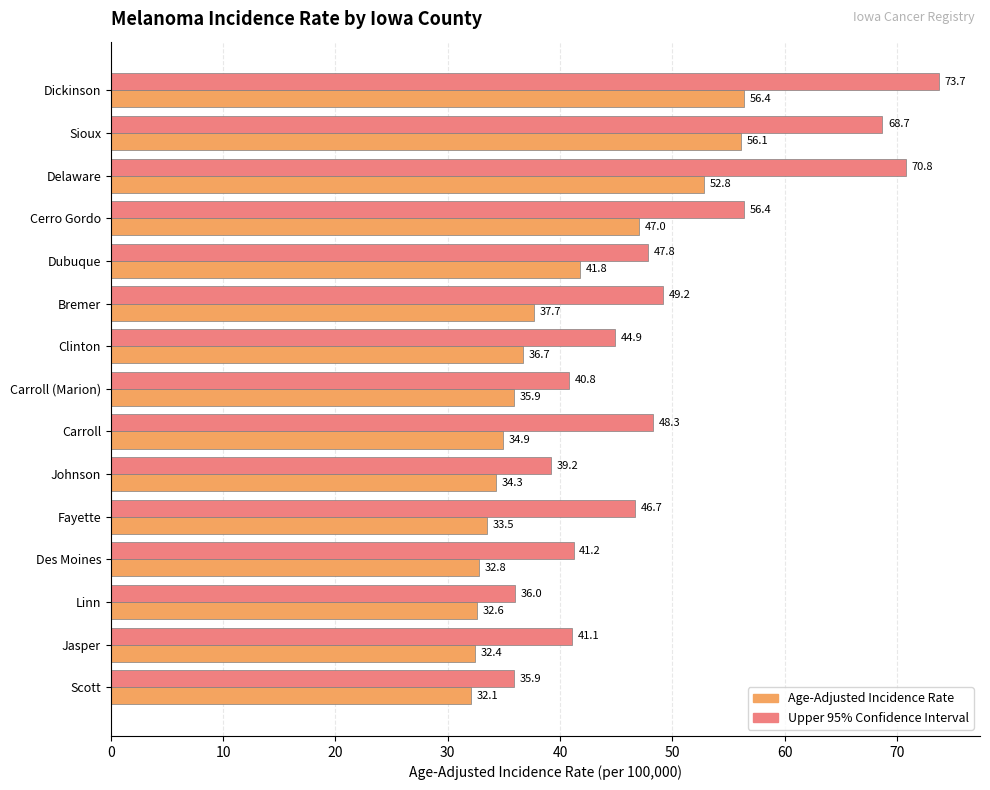

The Age-Adjusted Incidence Rate series shows 37.7 at Bremer. True or false?

True